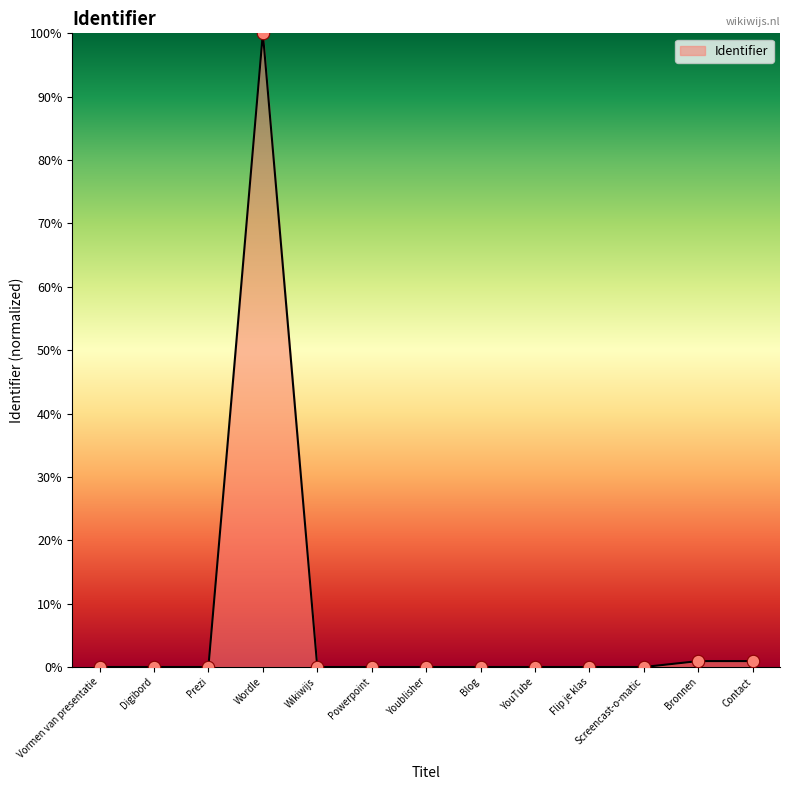

Which has a higher value, Blog or Bronnen?

Bronnen